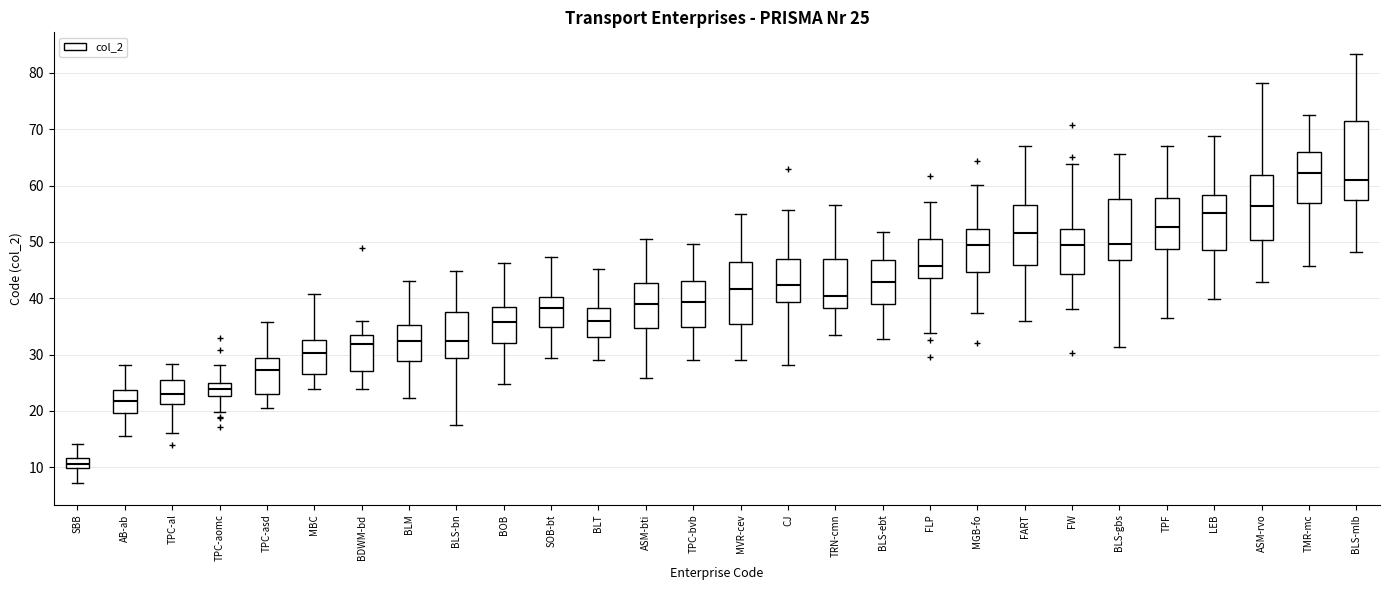

Which box is the tallest, from its lower edge to its upper edge?

BLS-mlb